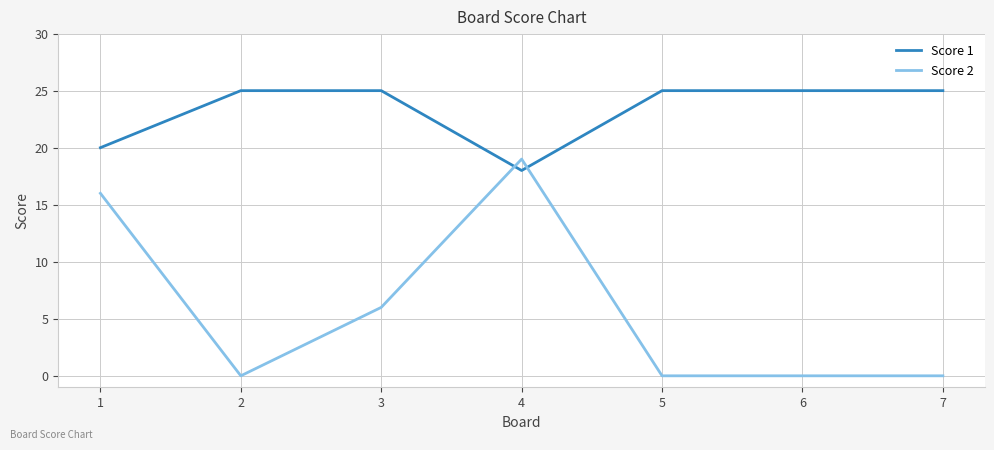

What are all the series names shown in the legend?

Score 1, Score 2